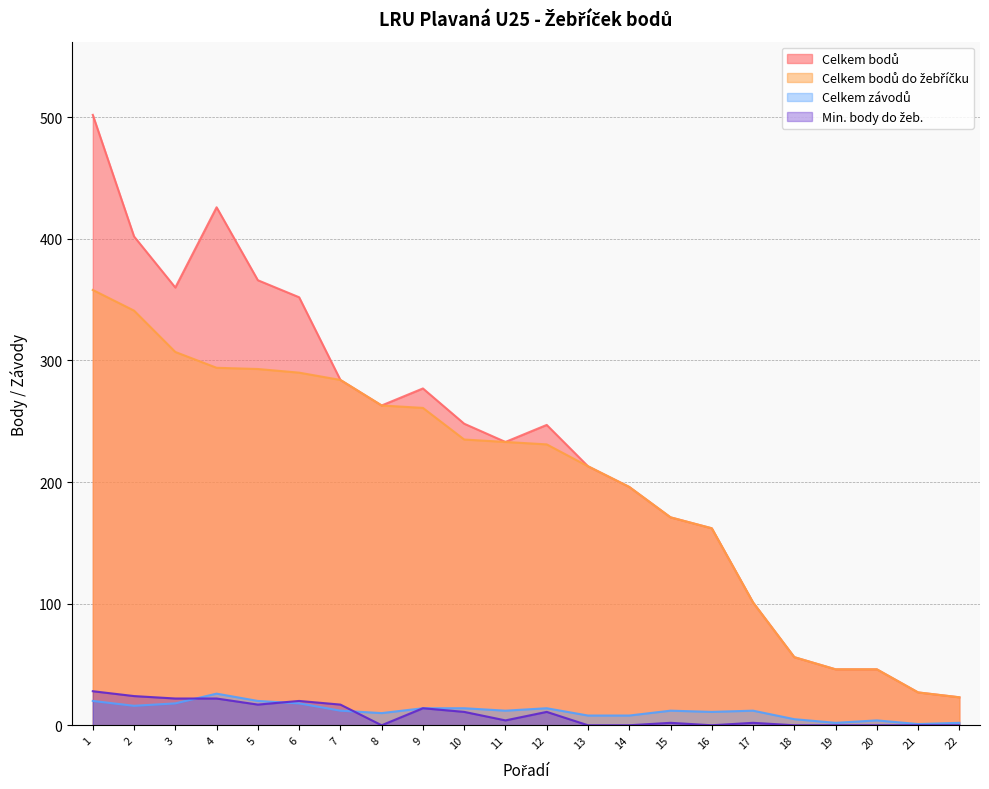

Reading left to right, list all the values displayed in this chart.

Celkem bodů: 502	402	360	426	366	352	284	263	277	248	233	247	213	196	171	162	101	56	46	46	27	23
Celkem bodů do žebříčku: 358	341	307	294	293	290	284	263	261	235	233	231	213	196	171	162	101	56	46	46	27	23
Celkem závodů: 20	16	18	26	20	18	12	10	14	14	12	14	8	8	12	11	12	5	2	4	1	2
Min. body do žeb.: 28	24	22	22	17	20	17	0	14	11	4	11	0	0	2	0	2	0	0	0	0	0